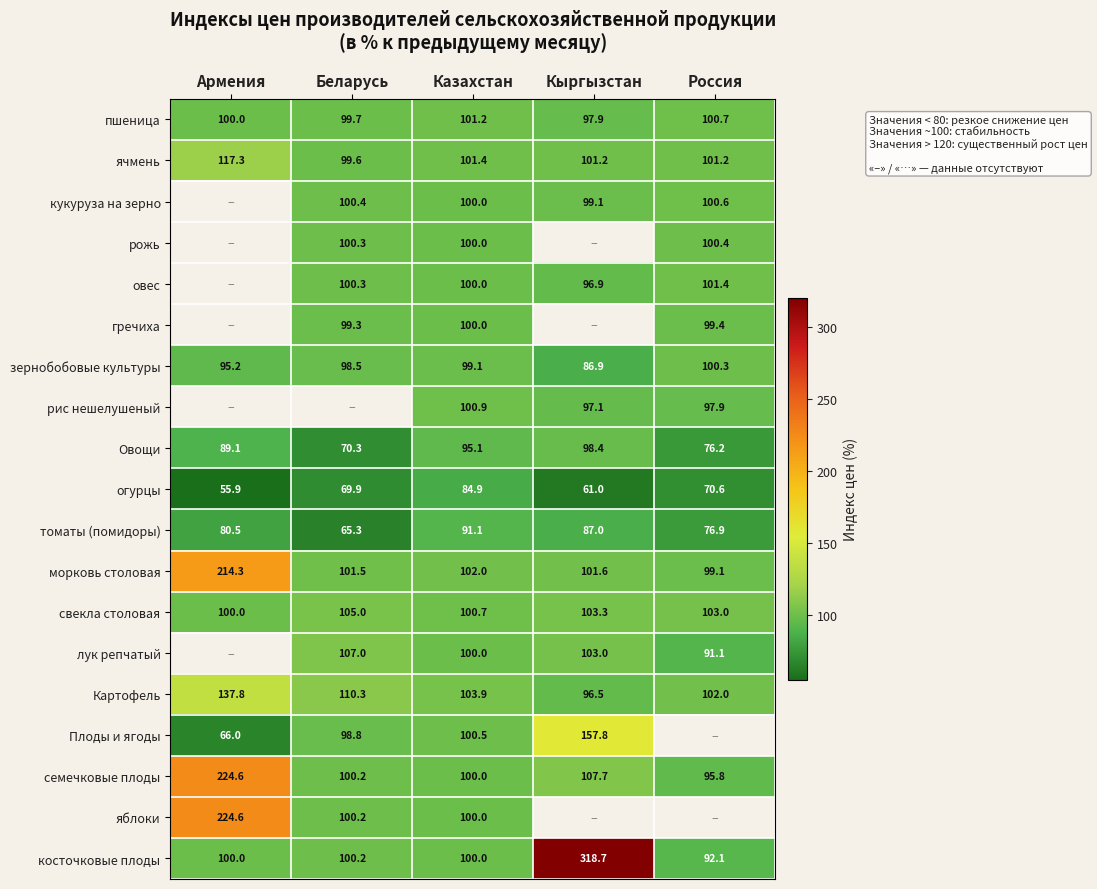

True or false: гречиха has a value of 54.5 at Россия.

False